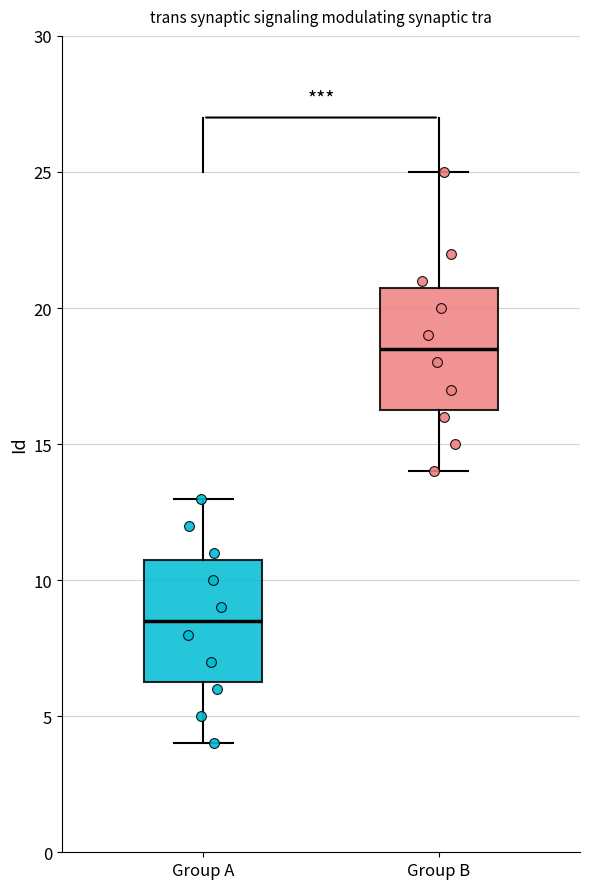

Which box has the lowest median line?

Group A